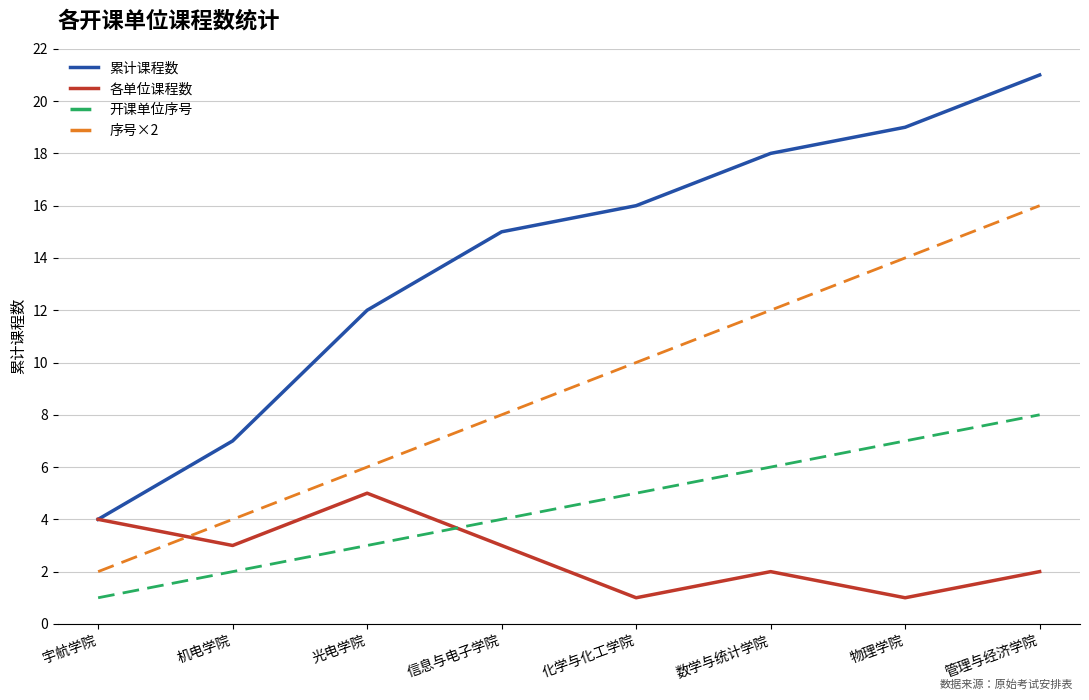

What position from the left is 信息与电子学院?

4